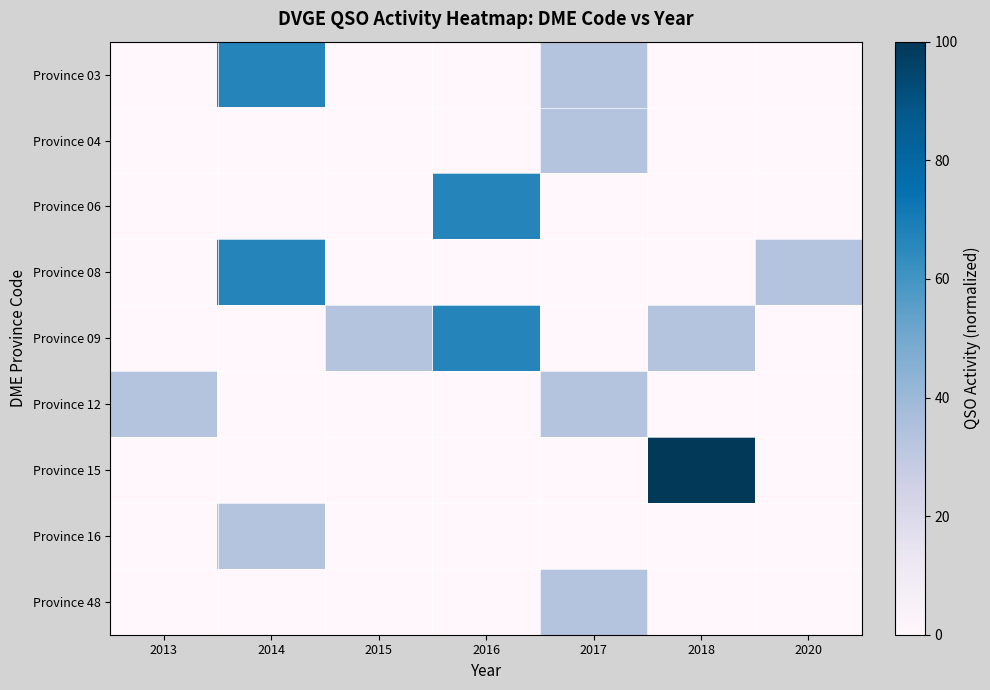

Which series changed the most between 2014 and 2016?

row_0